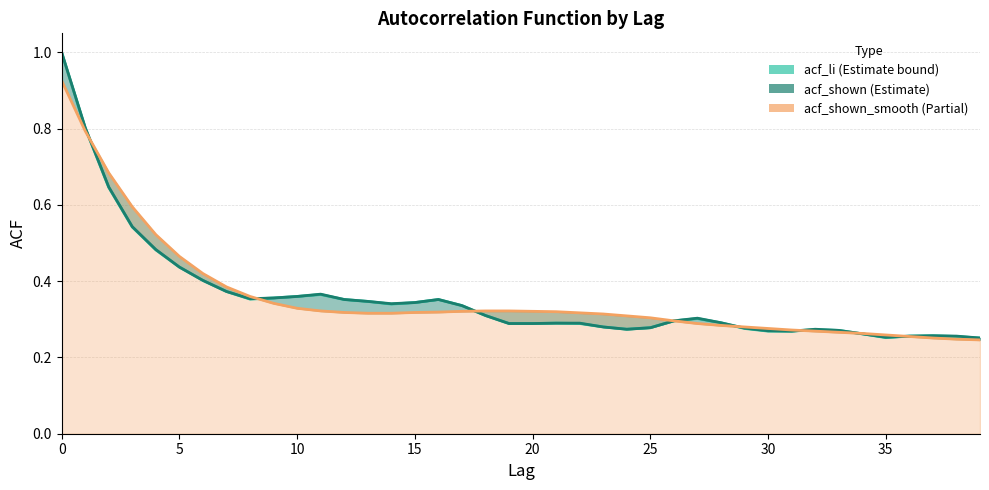

How many intersections are there between acf_li and acf_shown_smooth?

7